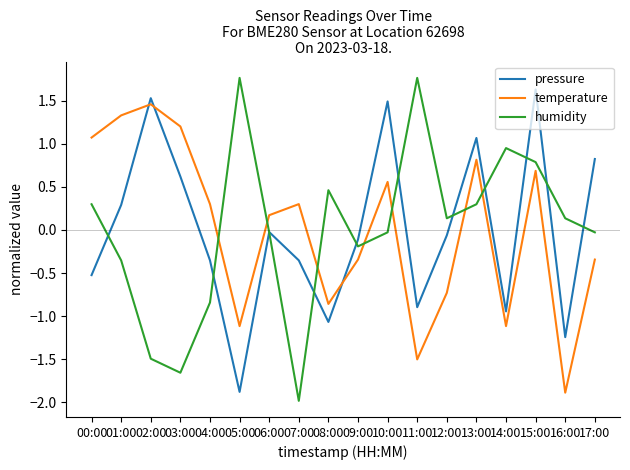

What is the difference between the highest and lowest values at 17:00?

1.2